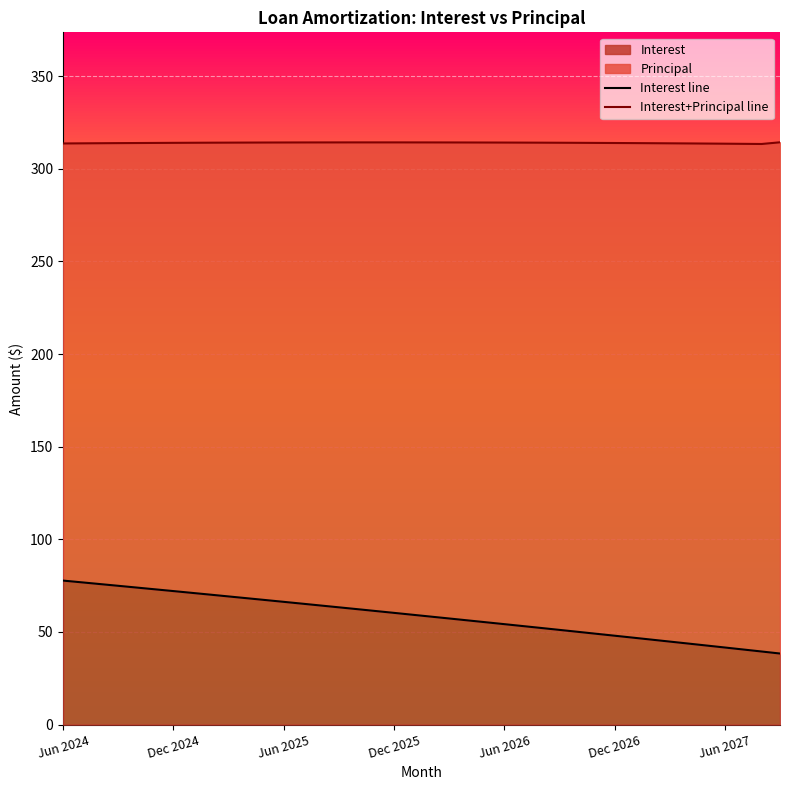

Is the value of Interest+Principal line at 16 greater than the value of Interest line at 30?

Yes